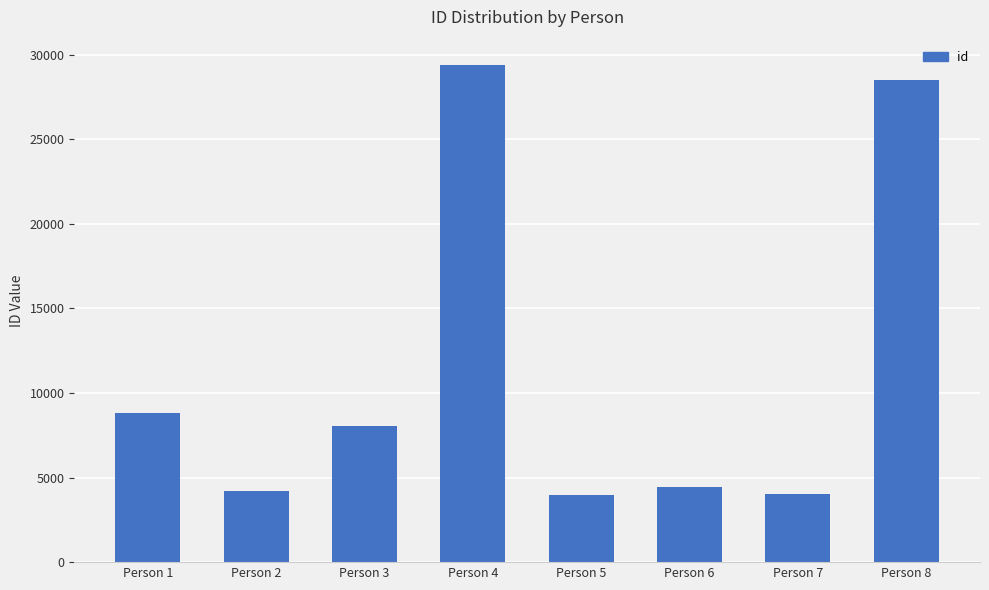

Is it true that the value at Person 8 is 28522?

True